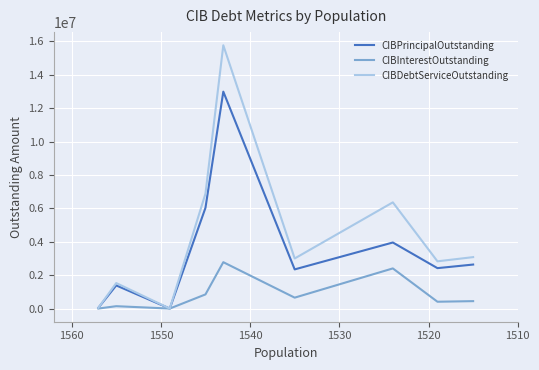

In CIBPrincipalOutstanding, how many points are higher than both neighbors (excluding endpoints)?

3